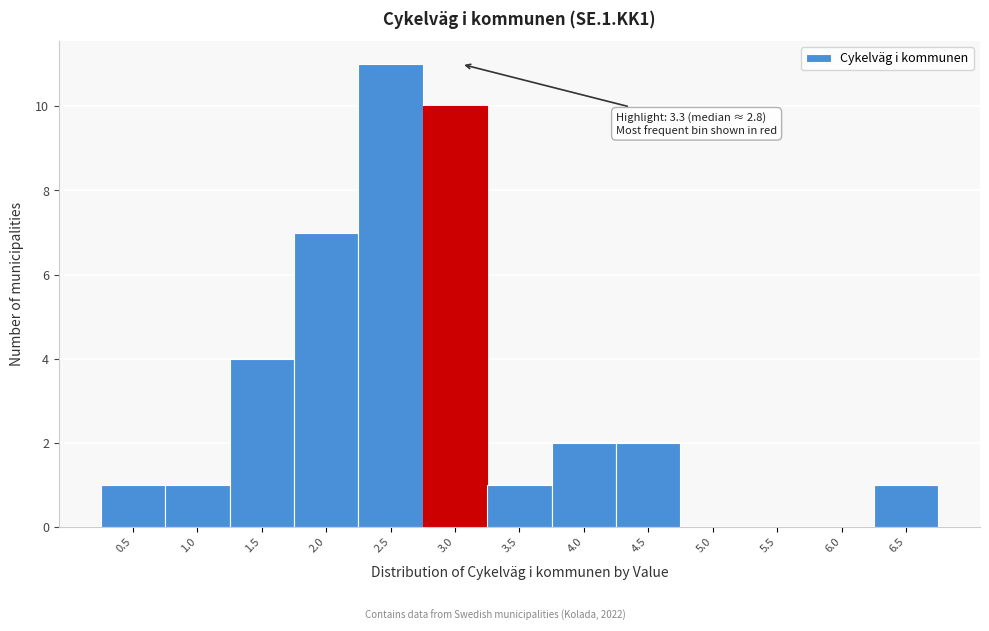

Reading left to right, what are all the values shown in this chart?

0.5=1	1.0=1	1.5=4	2.0=7	2.5=11	3.0=10	3.5=1	4.0=2	4.5=2	5.0=0	5.5=0	6.0=0	6.5=1